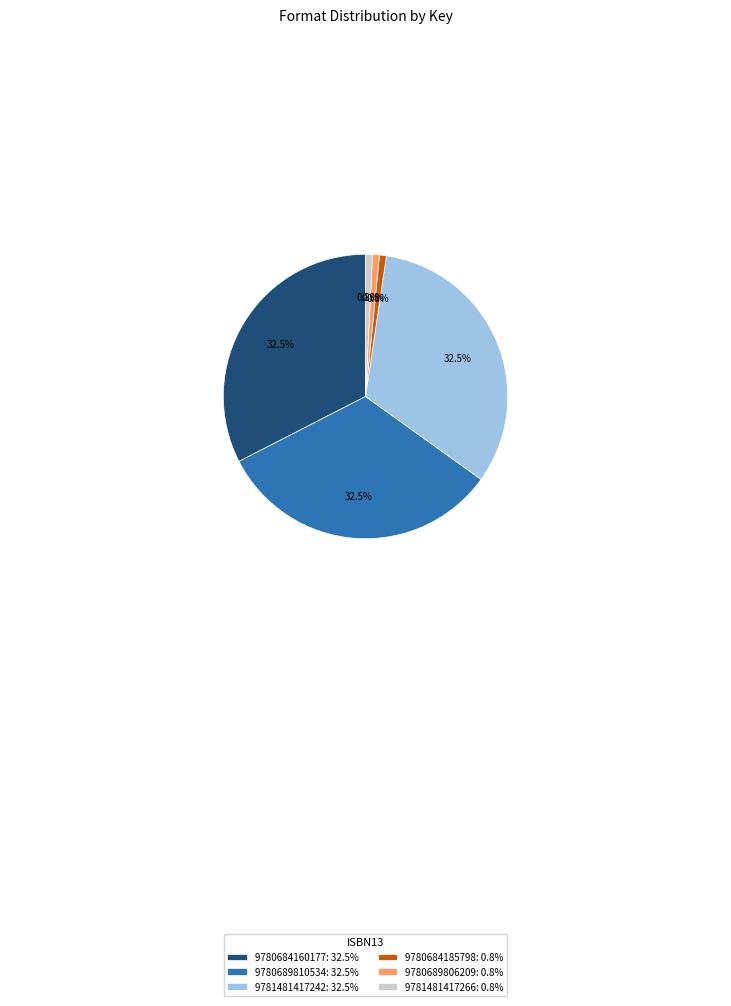

Is there any slice that represents more than half of the pie?

No